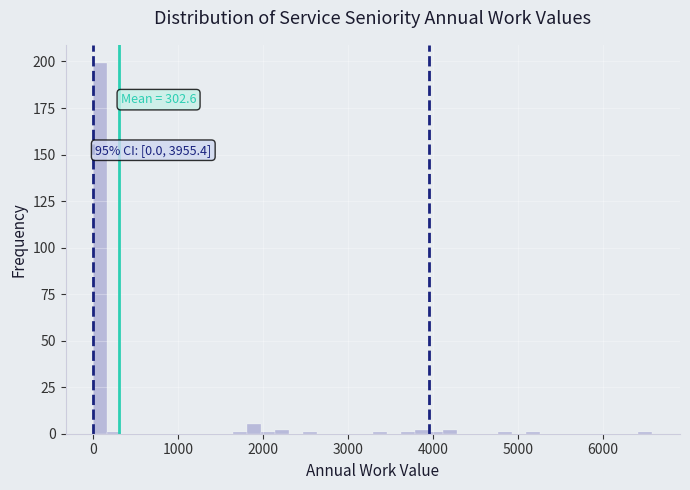

Around what value on the x-axis is the tallest bar? Give the approximate position of its centre, as read against the axis.

100